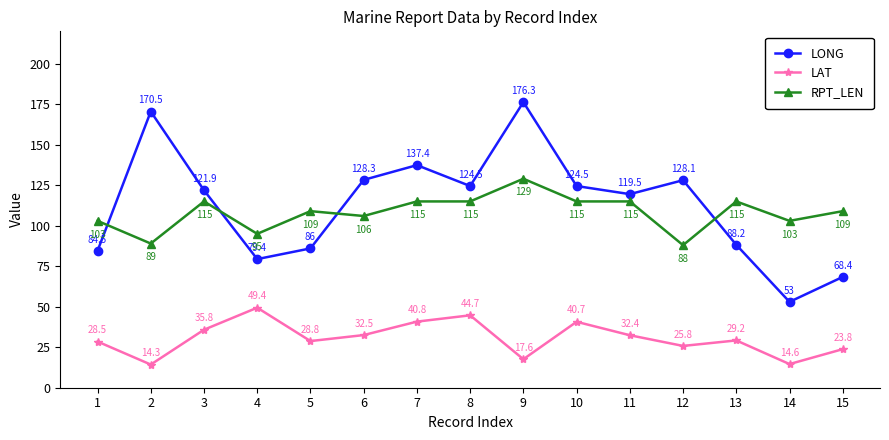

Between 9 and 14, which series saw the biggest shift?

LONG